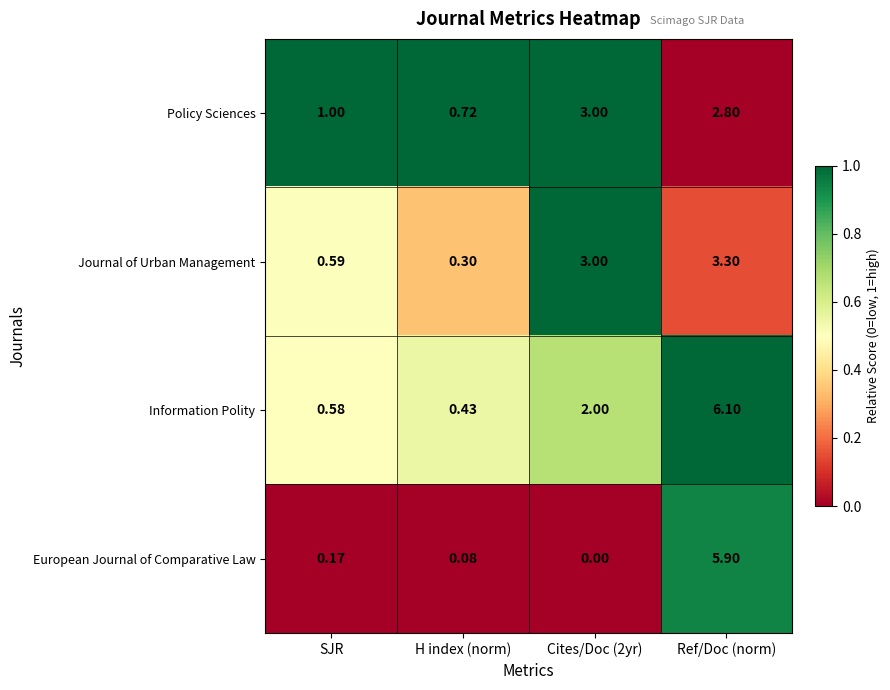

Where is European Journal of Comparative Law nearest to the value 2?

SJR